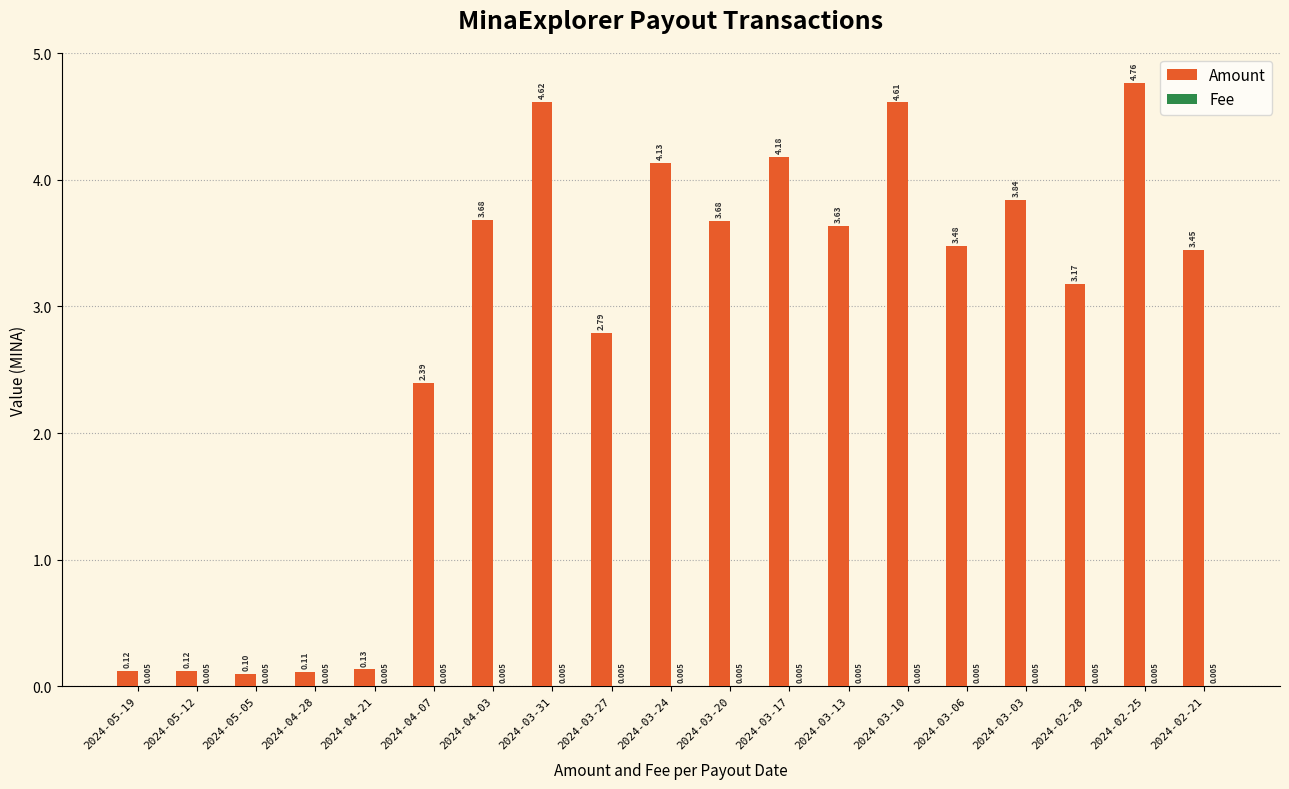

Which series has the widest spread of values?

Amount